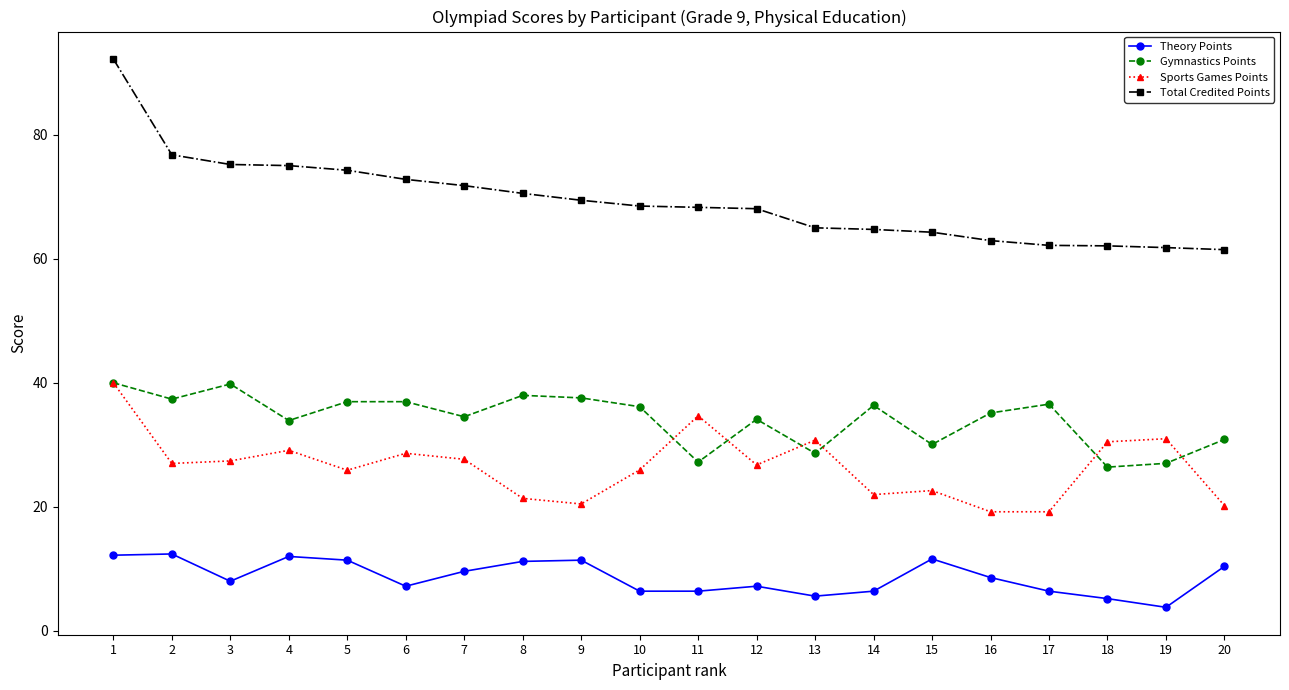

Does the chart have visible grid lines?

No